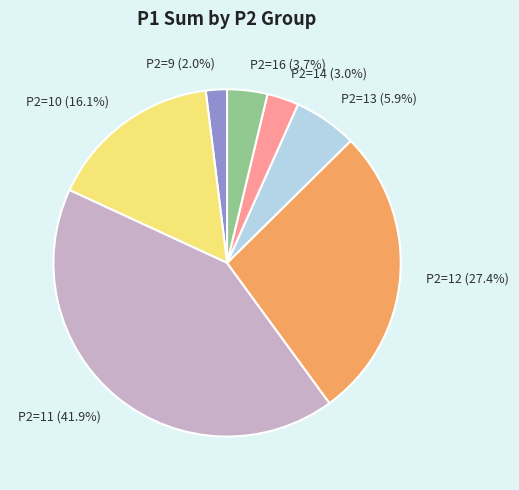

To the nearest percent, what percentage of the pie is P2=14?

3%